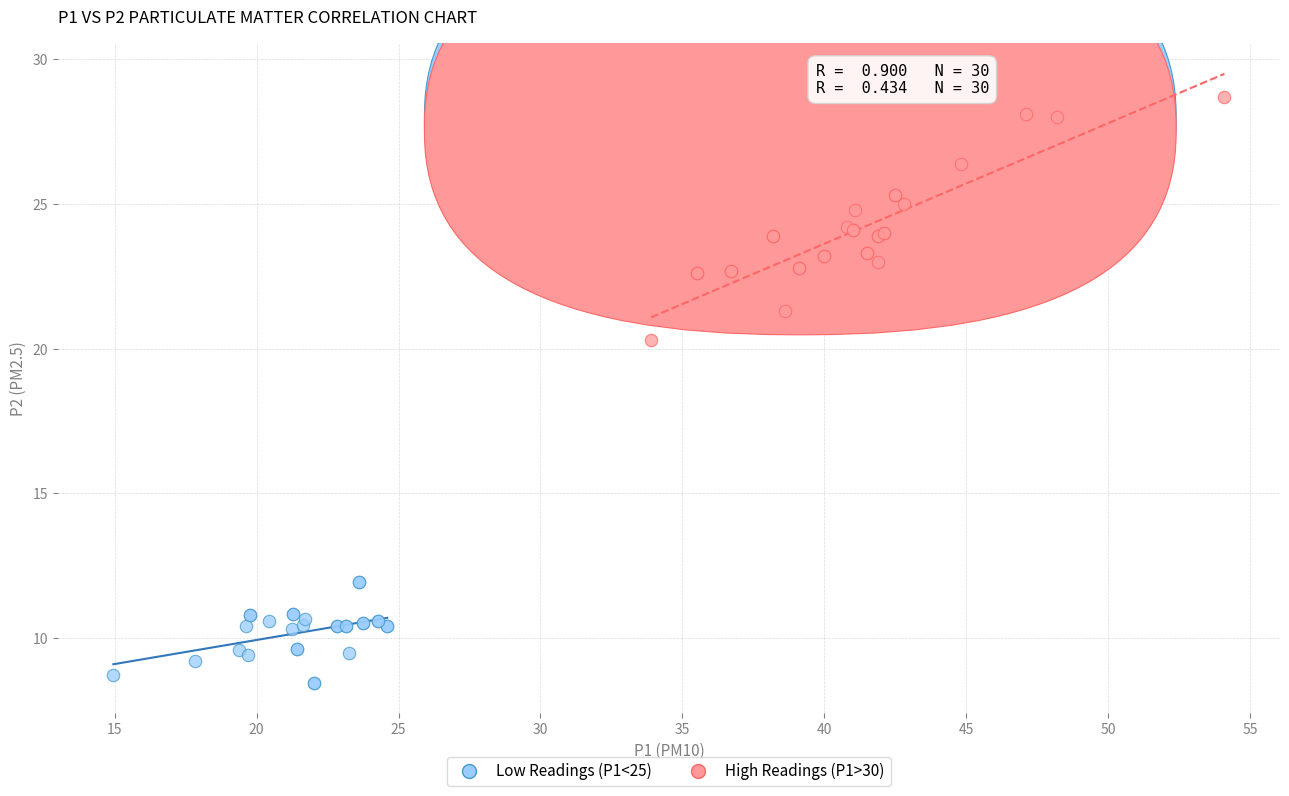

Which series reaches the maximum Y coordinate?

High Readings (P1>30)